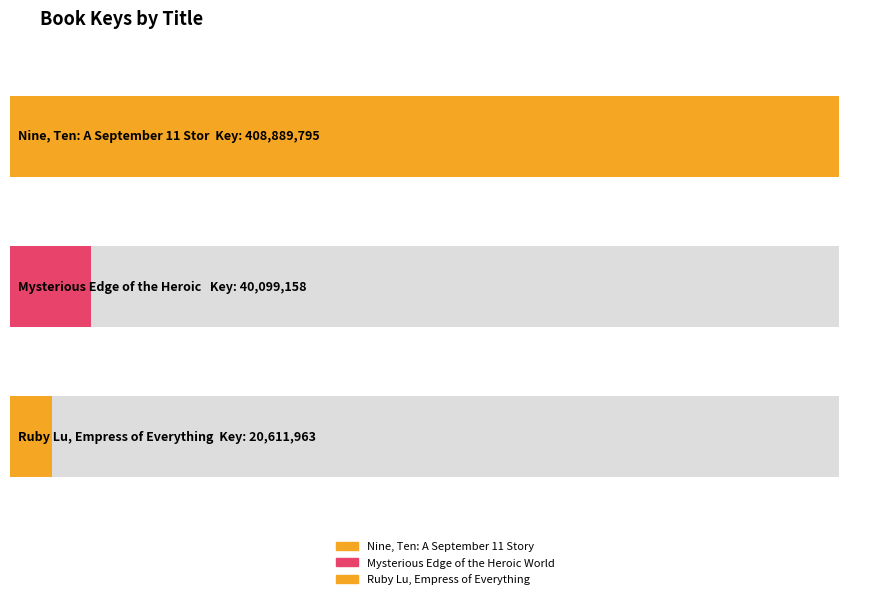

Between Ruby Lu, Empress of Everything and Nine, Ten: A September 11 Story, which is larger?

Nine, Ten: A September 11 Story